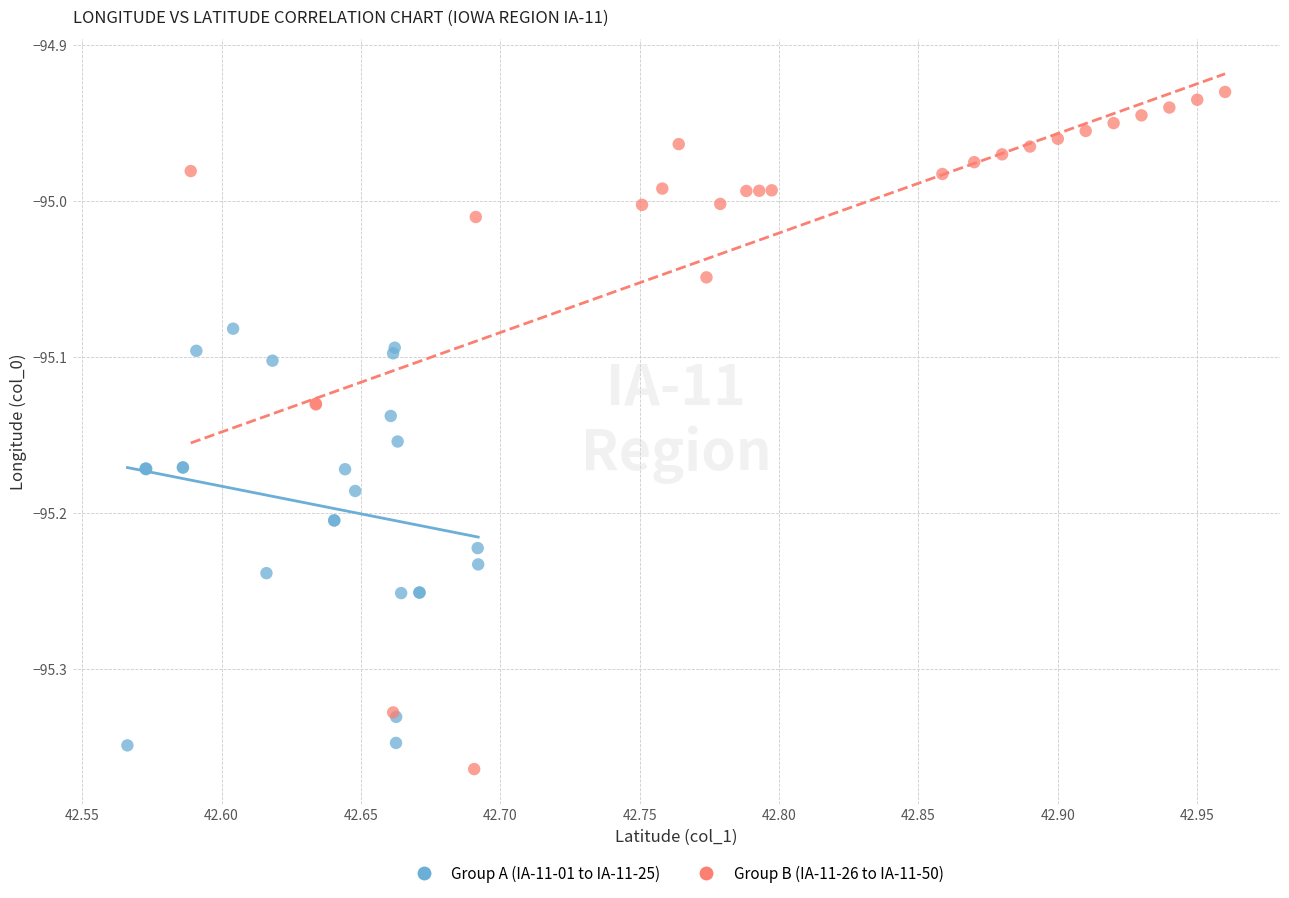

Which series has the widest spread of Y values?

Group B (IA-11-26 to IA-11-50)